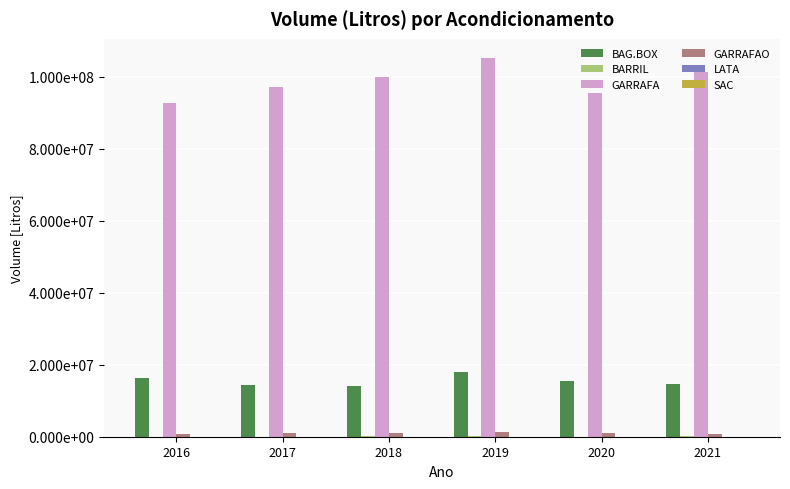

At which label does GARRAFA first exceed 100026842?

2019